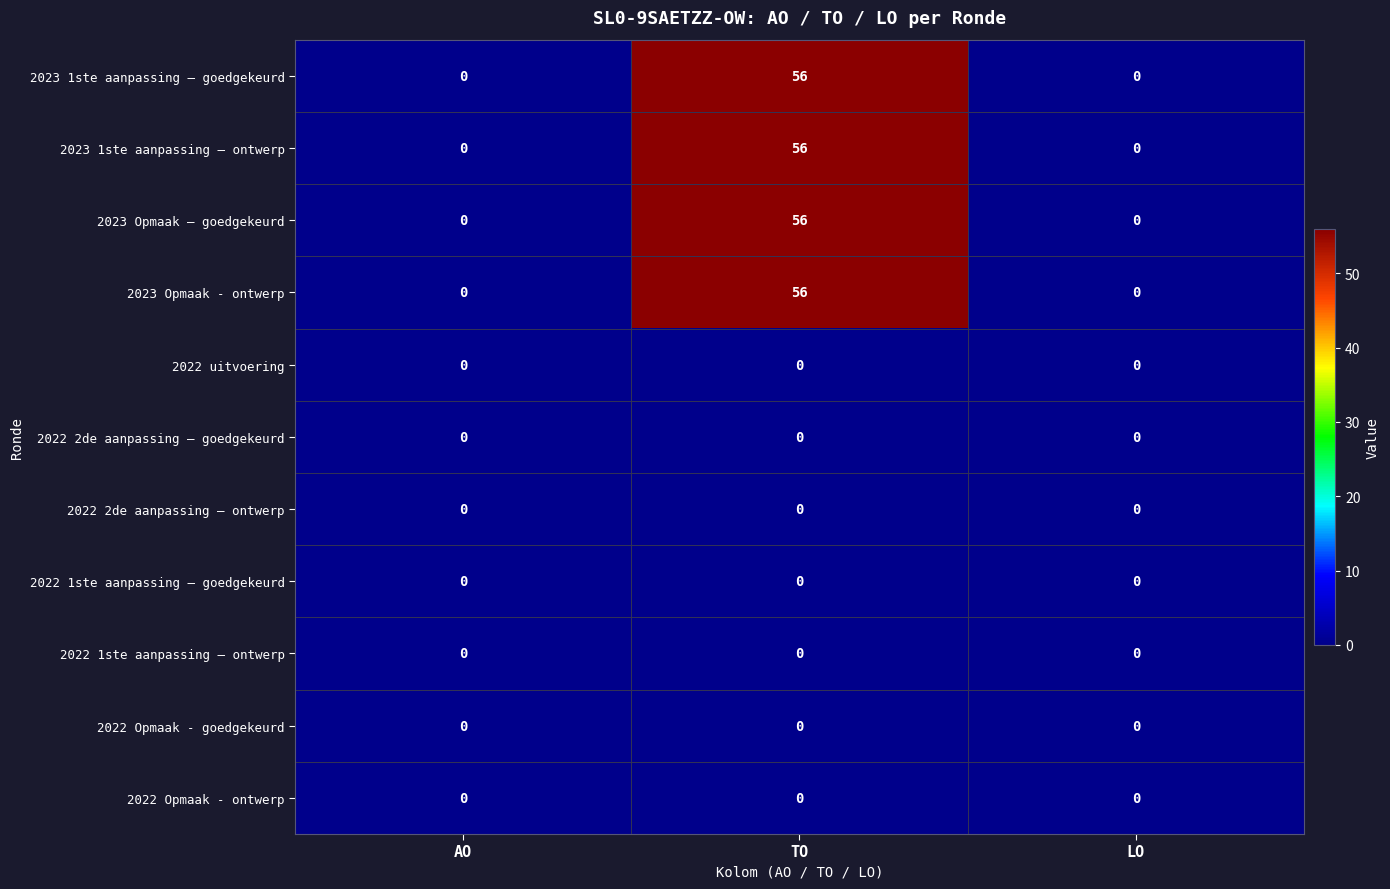

What is the difference between the 2023 1ste aanpassing – ontwerp values at AO and TO?

56